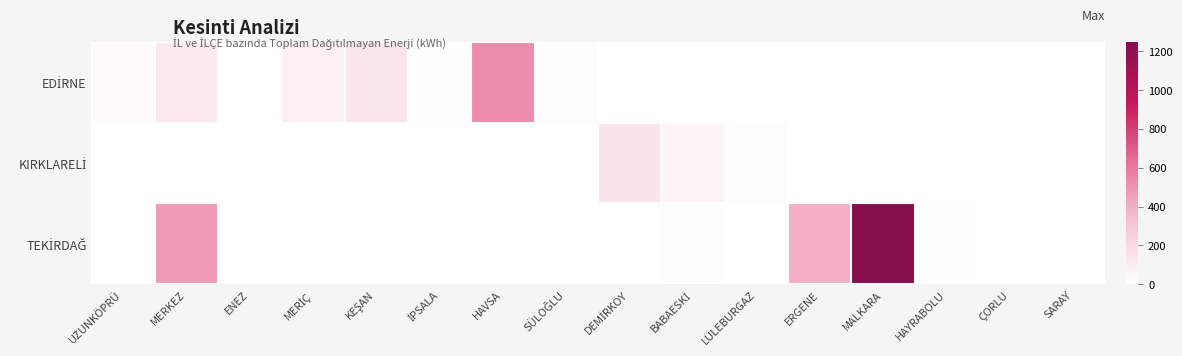

Which series has the widest spread of values?

TEKİRDAĞ